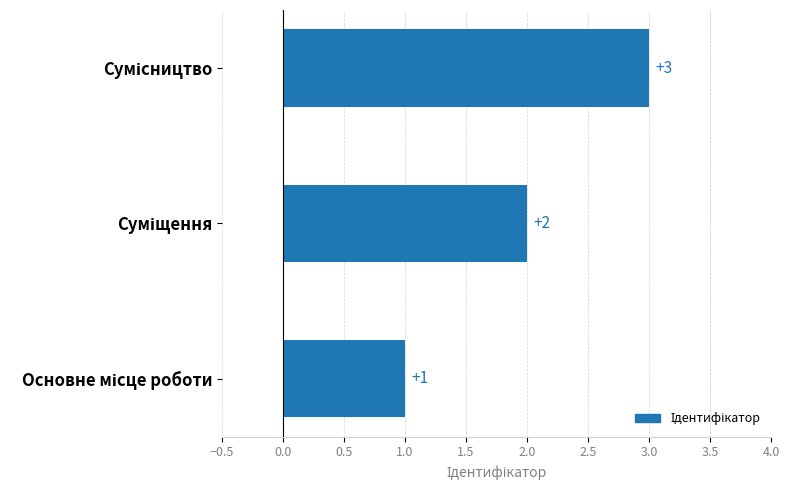

What is the sum of all values?

6